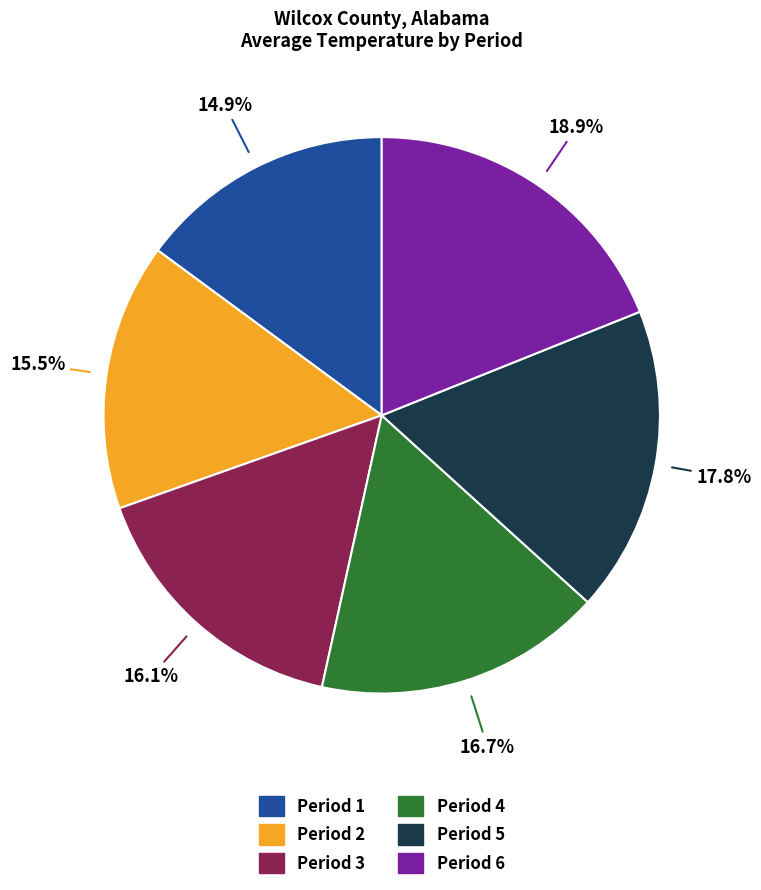

Rank the categories by value from lowest to highest.

Period 1, Period 2, Period 3, Period 4, Period 5, Period 6